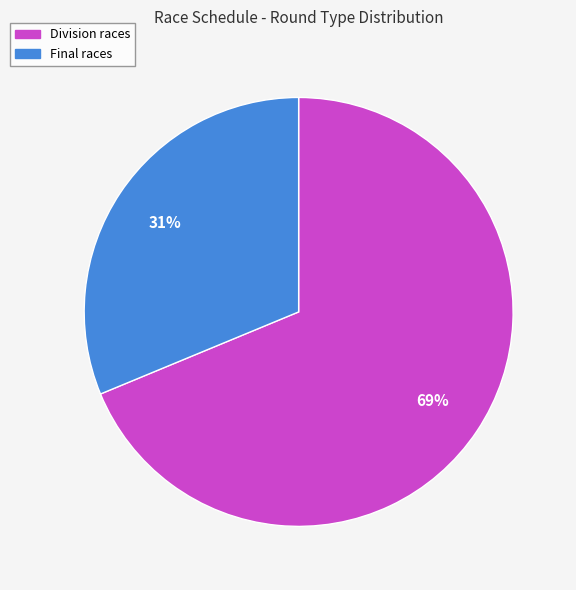

Which has a higher value, Final races or Division races?

Division races